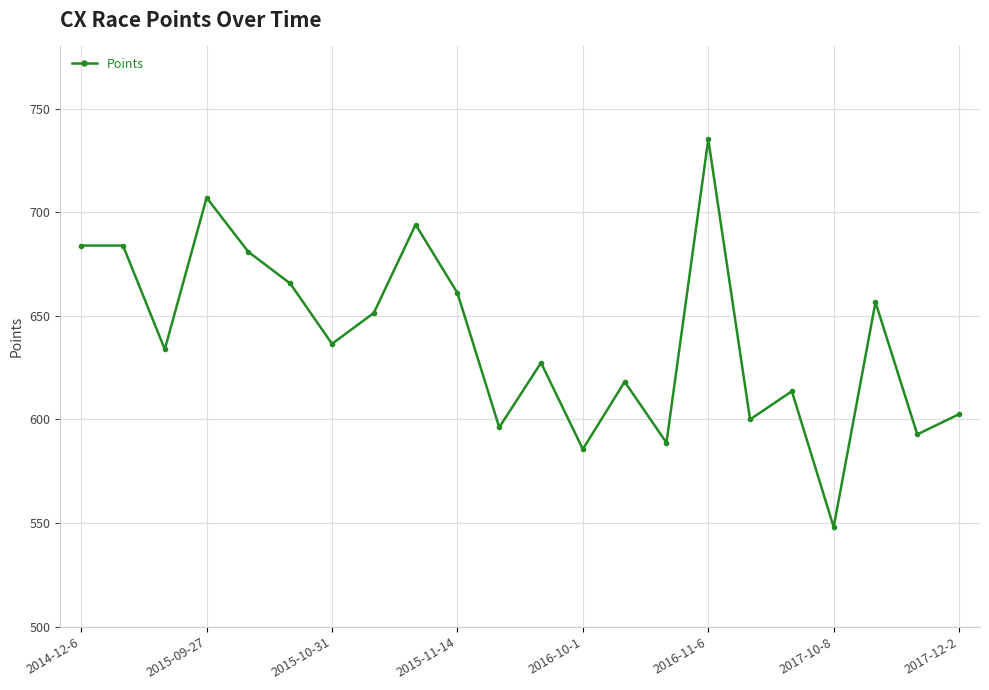

How many interior local valleys (lower than both neighbors) does the data have?

8